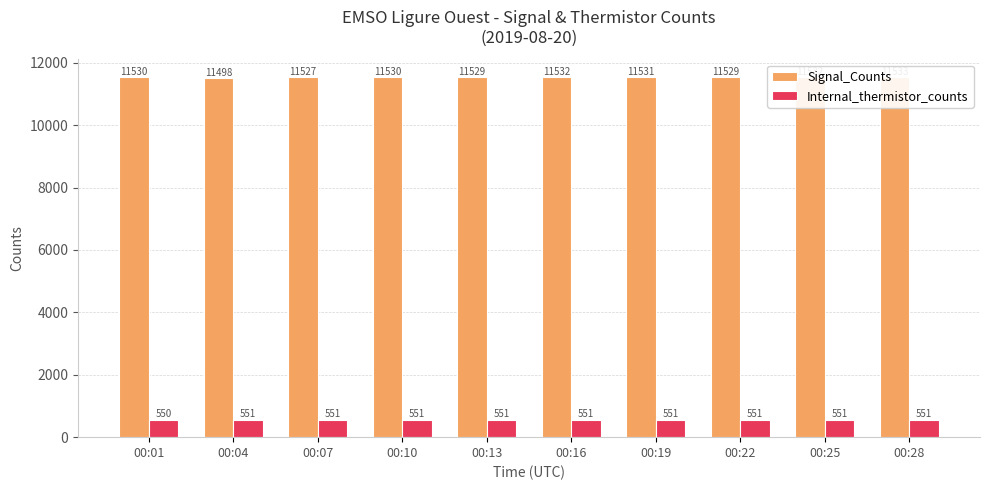

What is the sum of the Internal_thermistor_counts values at 00:28 and 00:22?

1102